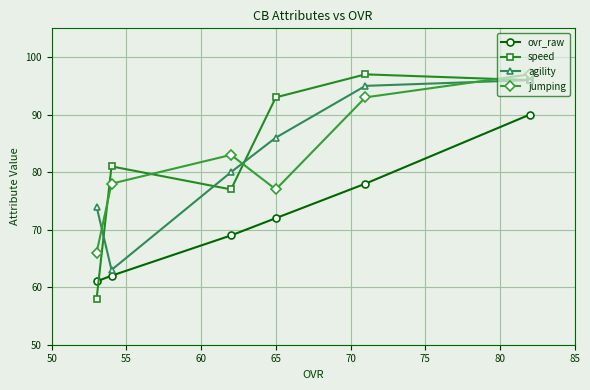

Which series has the largest range (max minus min)?

speed